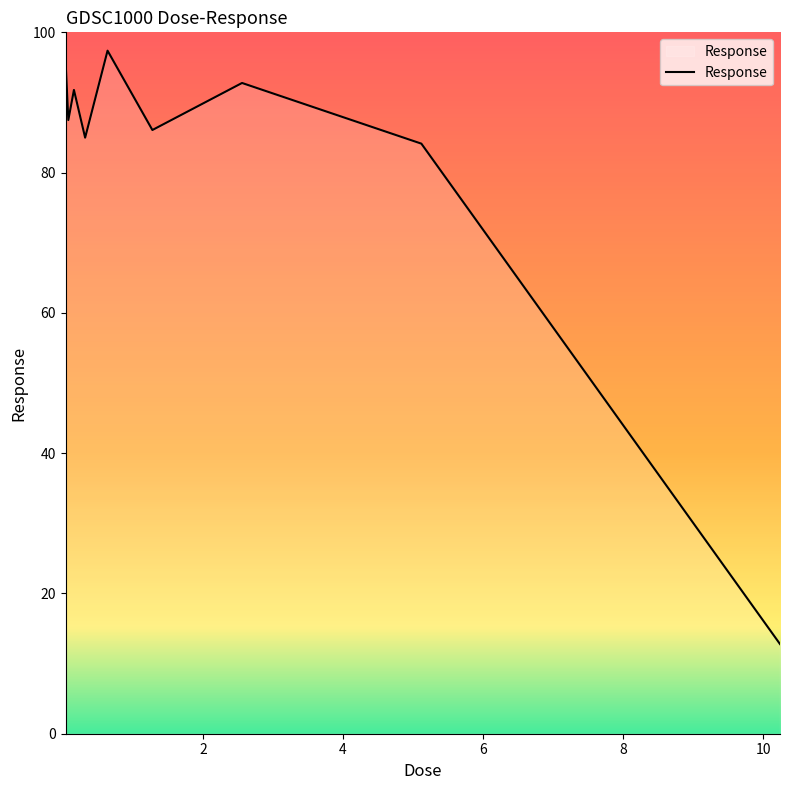

What is the smallest value displayed?

12.8